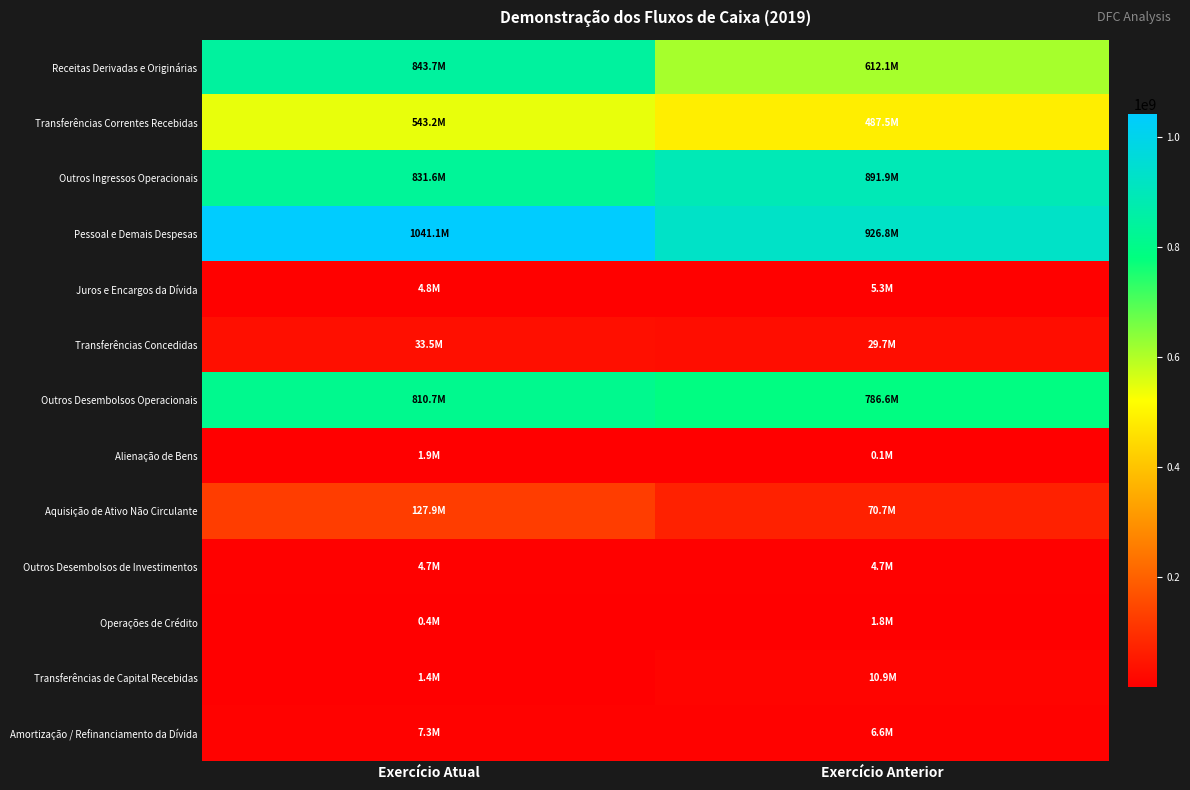

Reading left to right, transcribe all the data shown in this chart.

Receitas Derivadas e Originárias: Exercício Atual=843720662.1	Exercício Anterior=612079094.0
Transferências Correntes Recebidas: Exercício Atual=543164005.2	Exercício Anterior=487532909.3
Outros Ingressos Operacionais: Exercício Atual=831623702.0	Exercício Anterior=891864887.9
Pessoal e Demais Despesas: Exercício Atual=1041093621.5	Exercício Anterior=926751326.0
Juros e Encargos da Dívida: Exercício Atual=4843523.0	Exercício Anterior=5285686.4
Transferências Concedidas: Exercício Atual=33522057.8	Exercício Anterior=29692436.3
Outros Desembolsos Operacionais: Exercício Atual=810727476.2	Exercício Anterior=786646428.8
Alienação de Bens: Exercício Atual=1930939.5	Exercício Anterior=111979.4
Aquisição de Ativo Não Circulante: Exercício Atual=127871900.0	Exercício Anterior=70659121.5
Outros Desembolsos de Investimentos: Exercício Atual=4695306.6	Exercício Anterior=4736001.8
Operações de Crédito: Exercício Atual=448485.8	Exercício Anterior=1823743.7
Transferências de Capital Recebidas: Exercício Atual=1399131.9	Exercício Anterior=10914643.7
Amortização / Refinanciamento da Dívida: Exercício Atual=7345220.1	Exercício Anterior=6630452.2